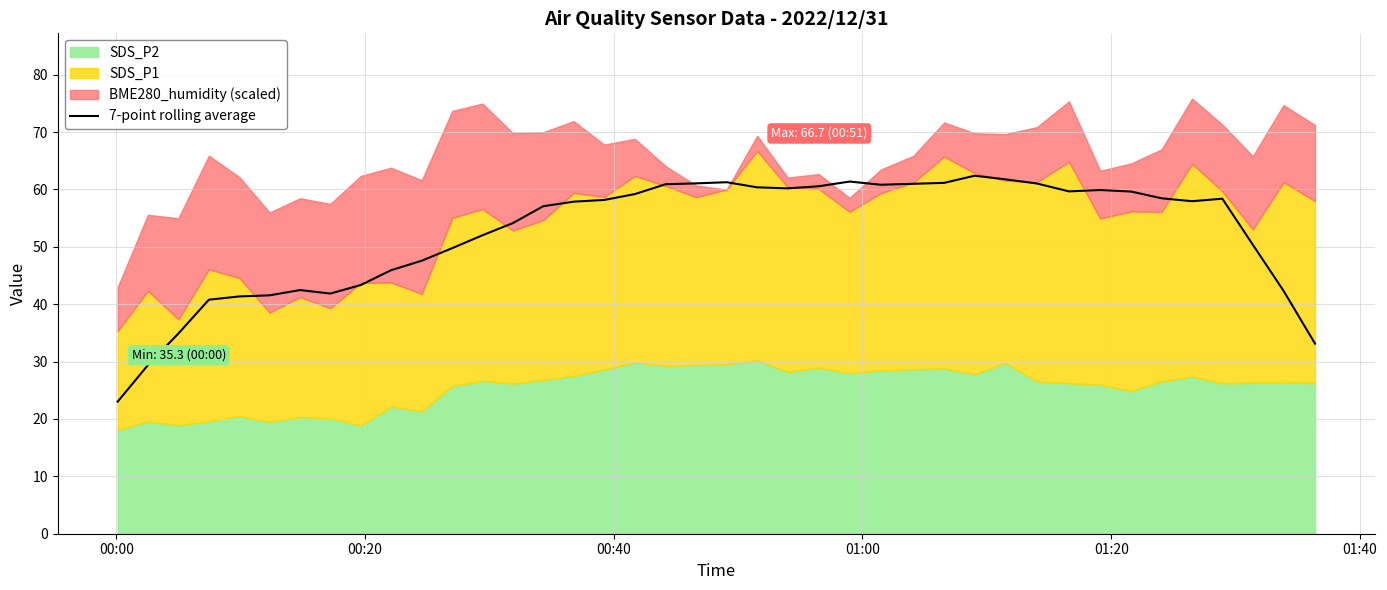

What is the lowest value of the 7-point rolling average series?

23.0